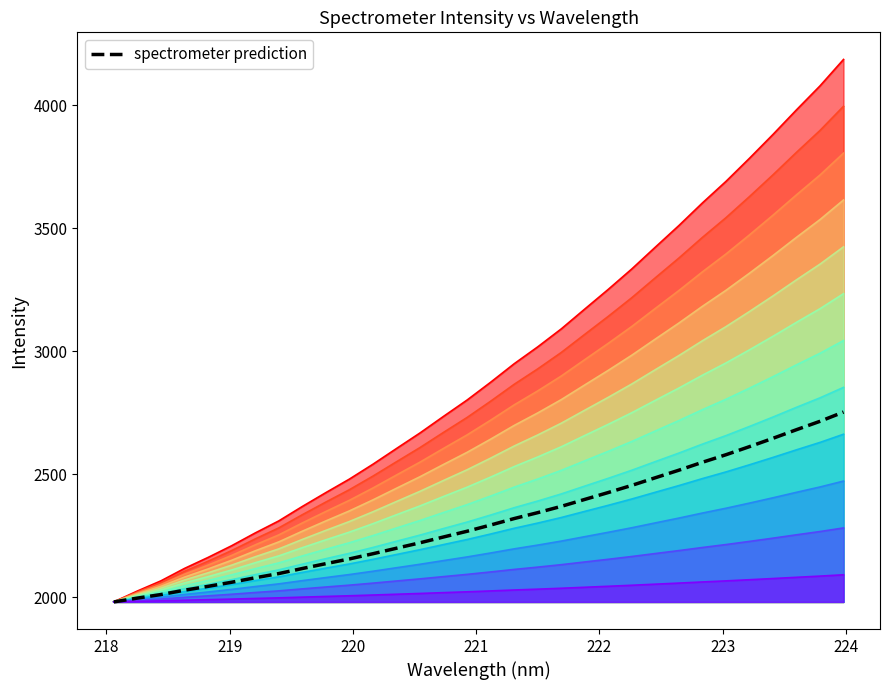

What is the minimum value shown in the chart?

1980.8